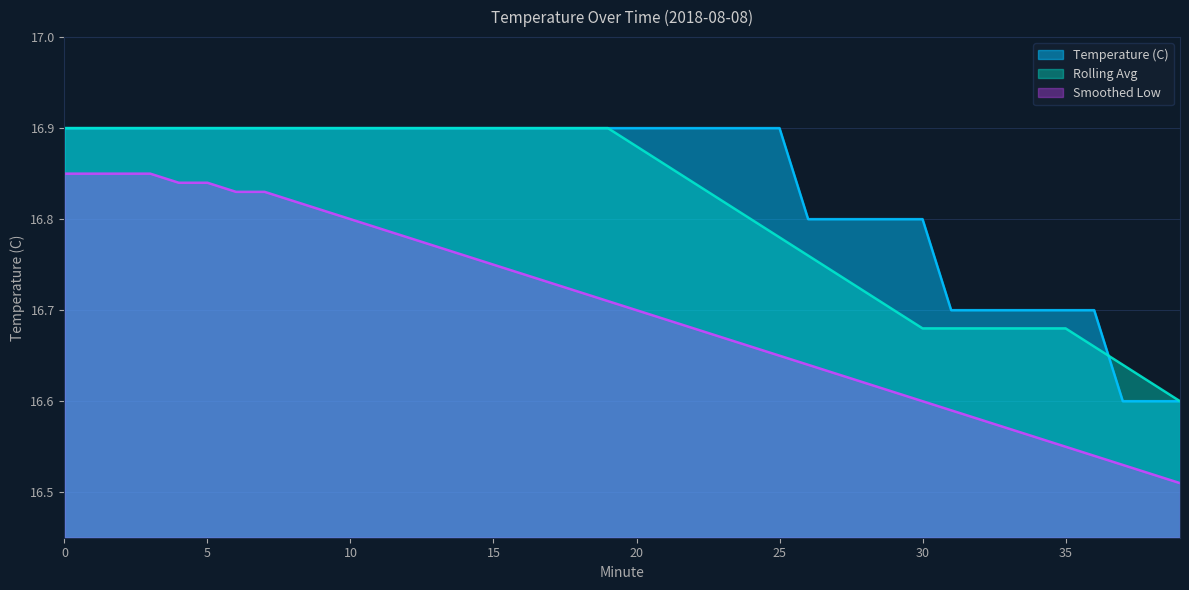

List the labels in order of Smoothed Low value, smallest first.

39, 38, 37, 36, 35, 34, 33, 32, 31, 30, 29, 28, 27, 26, 25, 24, 23, 22, 21, 20, 19, 18, 17, 16, 15, 14, 13, 12, 11, 10, 9, 8, 6, 7, 4, 5, 0, 1, 2, 3